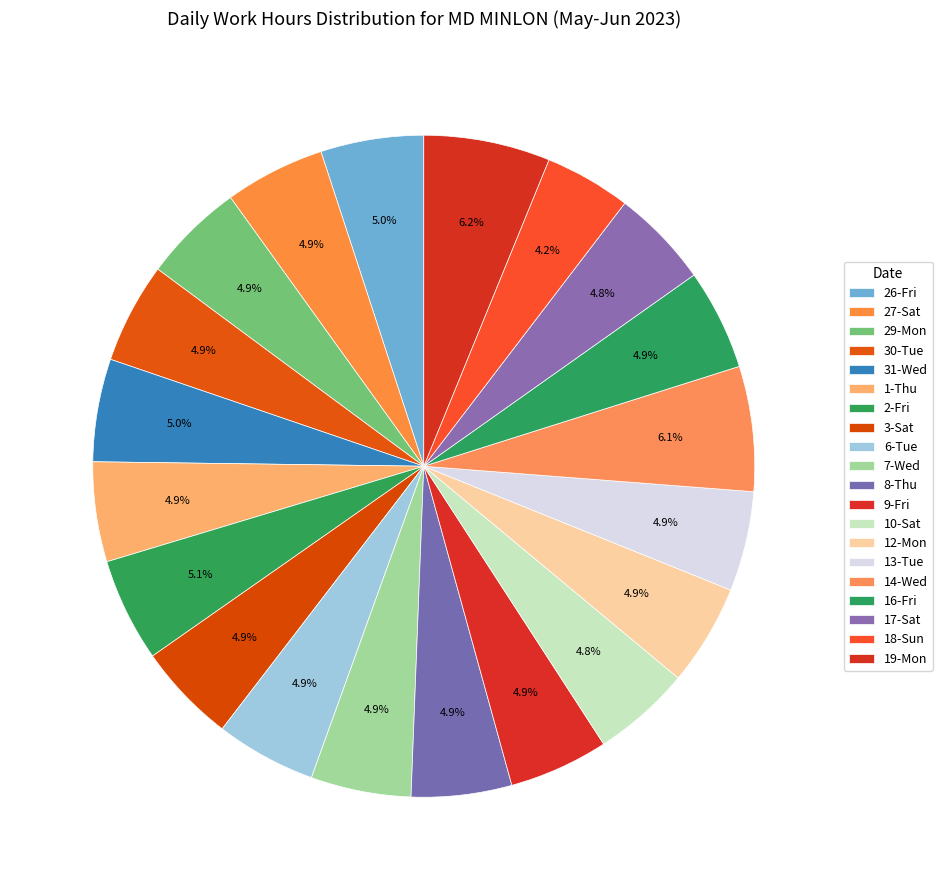

Does 7-Wed represent more than half of the total?

No